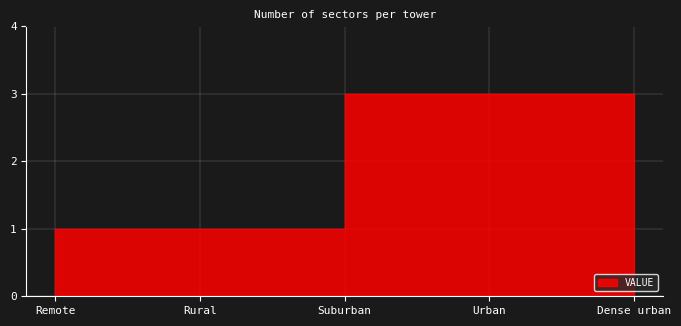

List the labels in order of value, smallest first.

Remote, Rural, Suburban, Urban, Dense urban